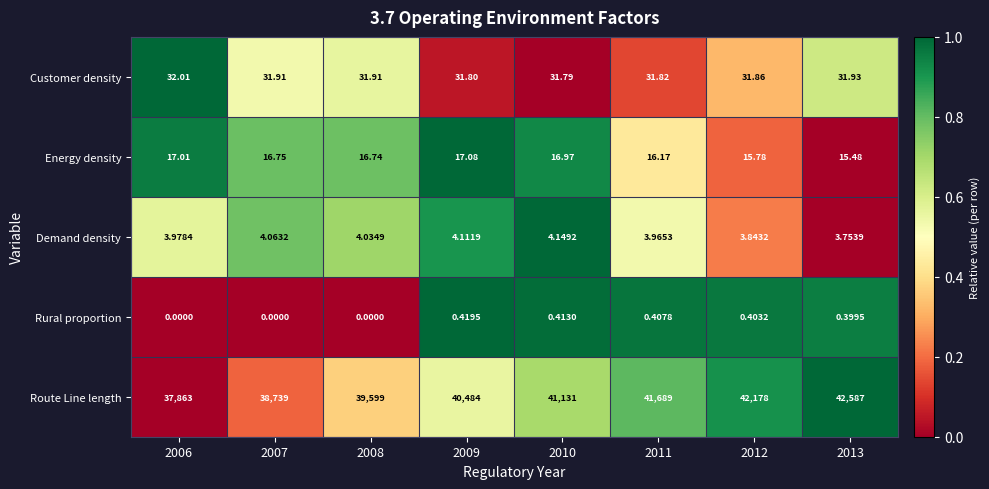

Rank the series at 2012 from lowest to highest value.

Rural proportion, Demand density, Energy density, Customer density, Route Line length